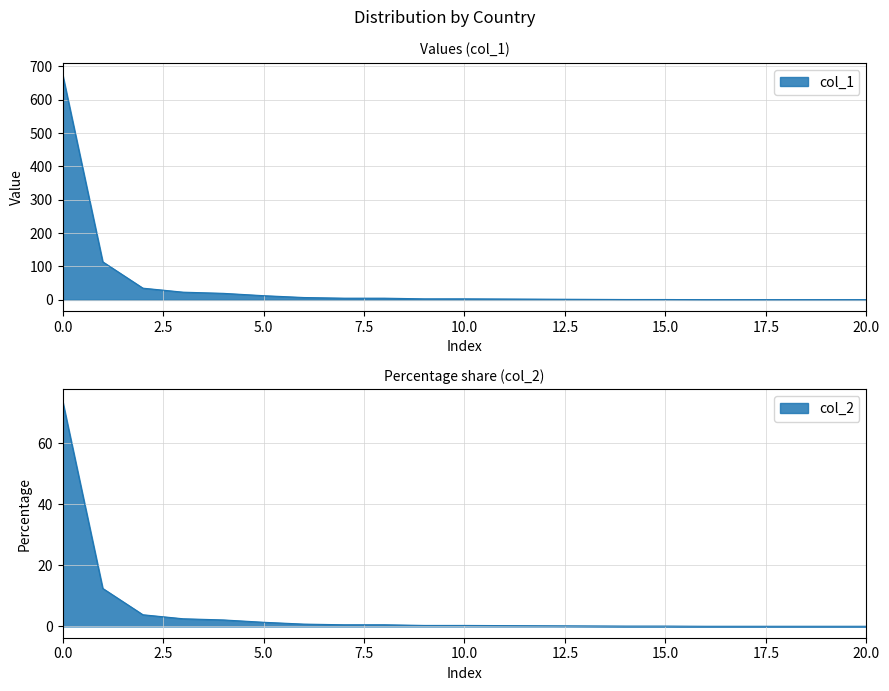

At which label is col_1 closest to 338?

China